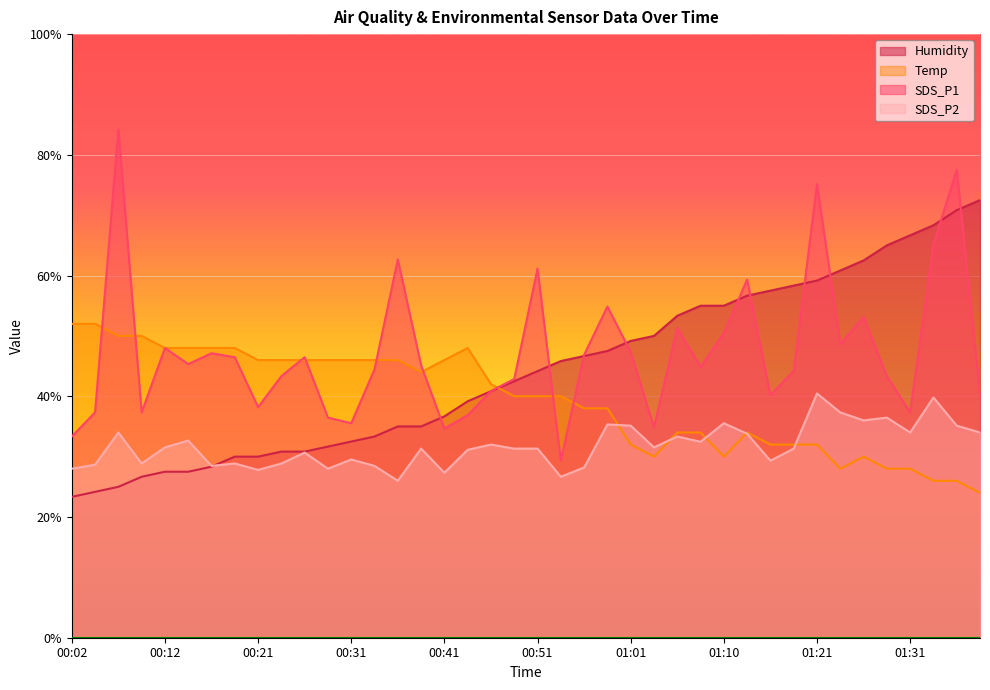

What is the spread (max minus min) of values at 01:10?

25.0